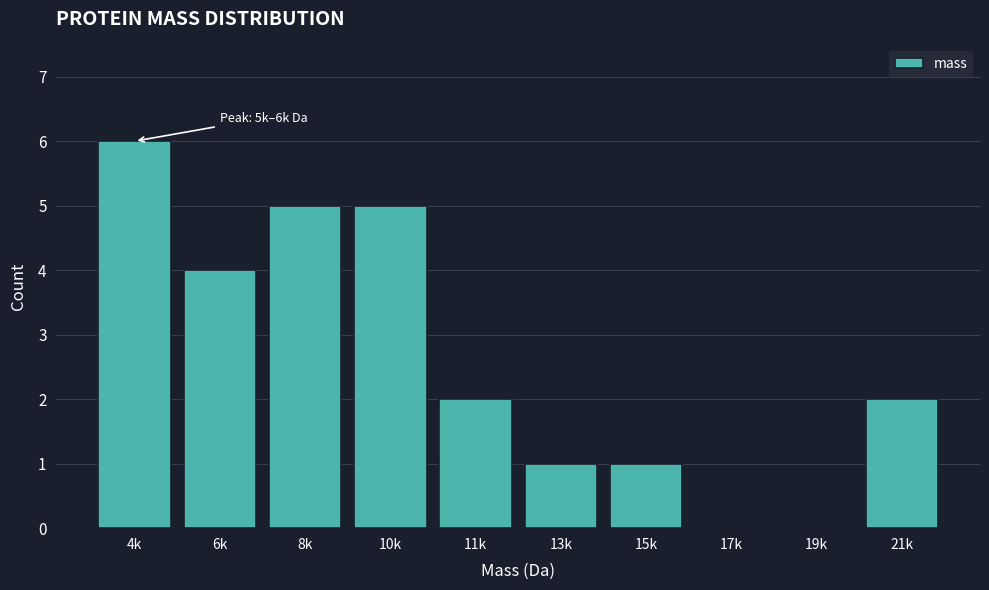

Reading left to right, what are all the values shown in this chart?

4k=6	6k=4	8k=5	10k=5	11k=2	13k=1	15k=1	17k=0	19k=0	21k=2